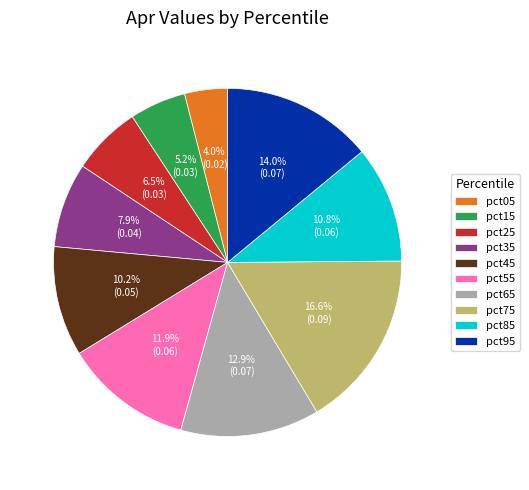

What portion of the pie excludes pct95?

86.0%